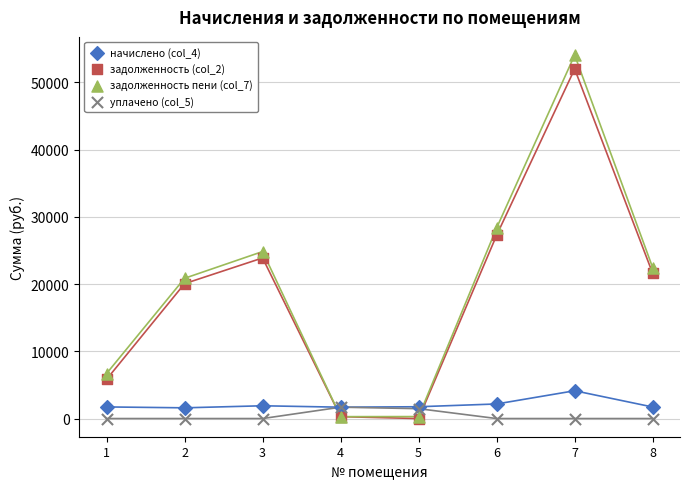

What are all the series names shown in the legend?

начислено (col_4), задолженность (col_2), задолженность пени (col_7), уплачено (col_5)